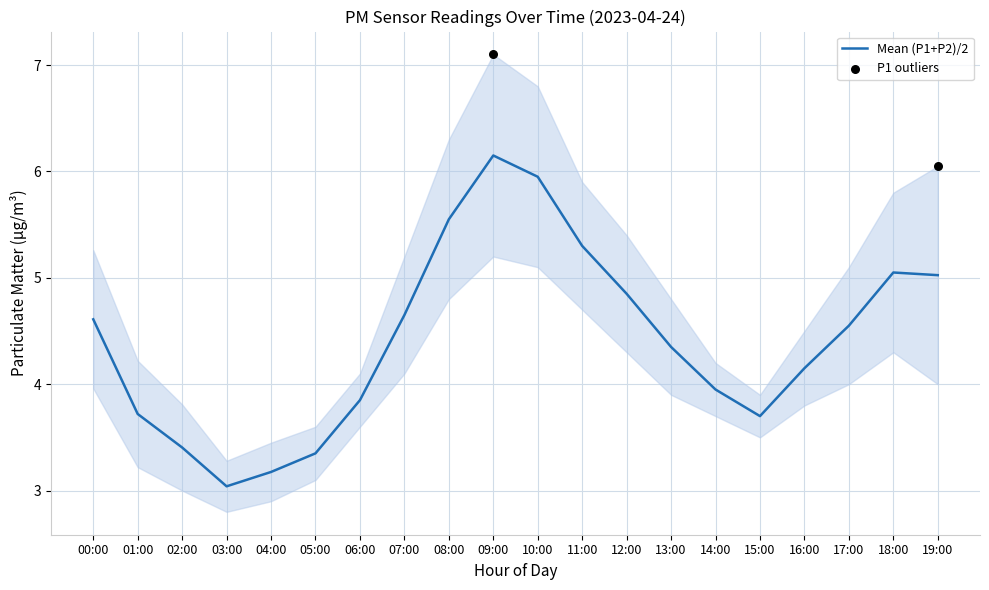

Approximately how many times larger is the value at 19:00 compared to 04:00?

1.6